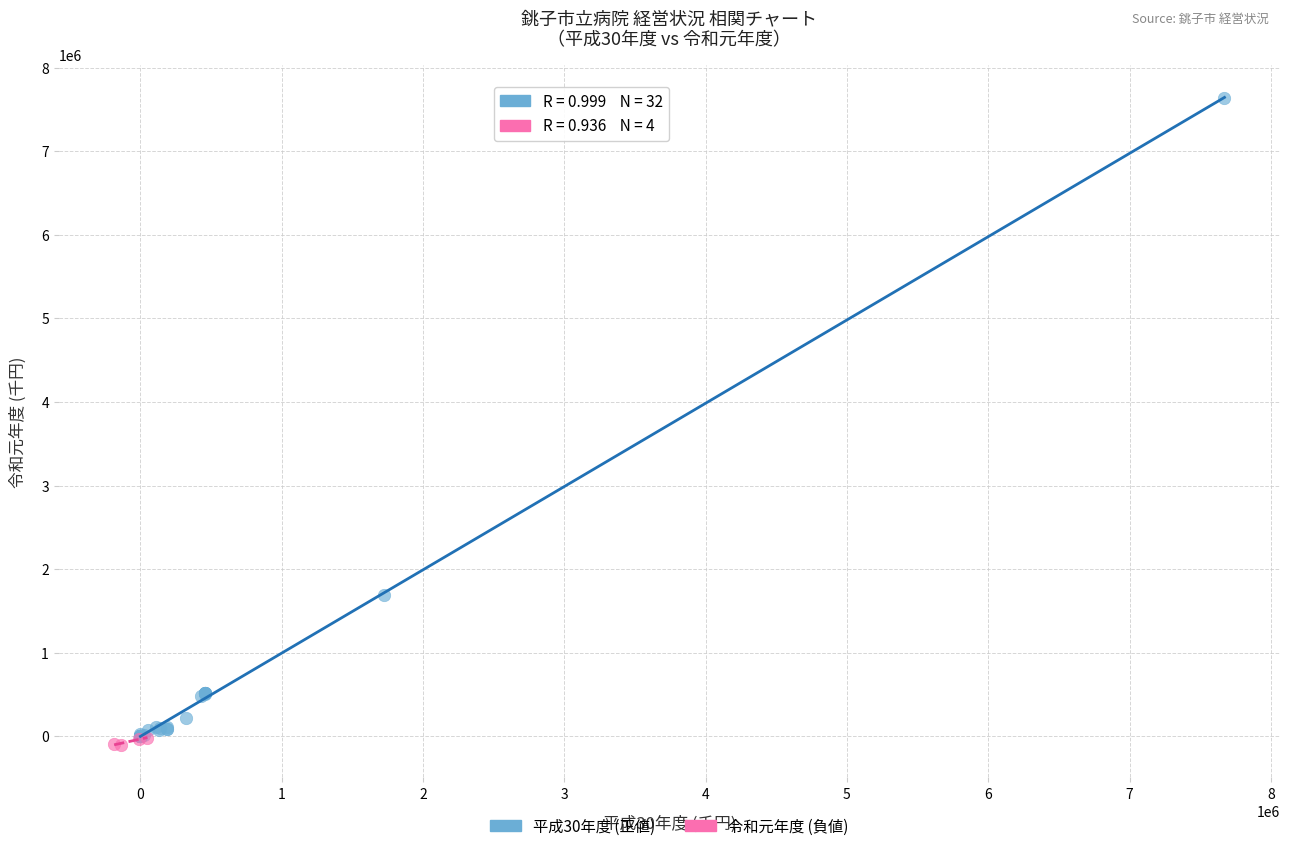

Which series contains the highest Y value?

平成30年度 (正値)